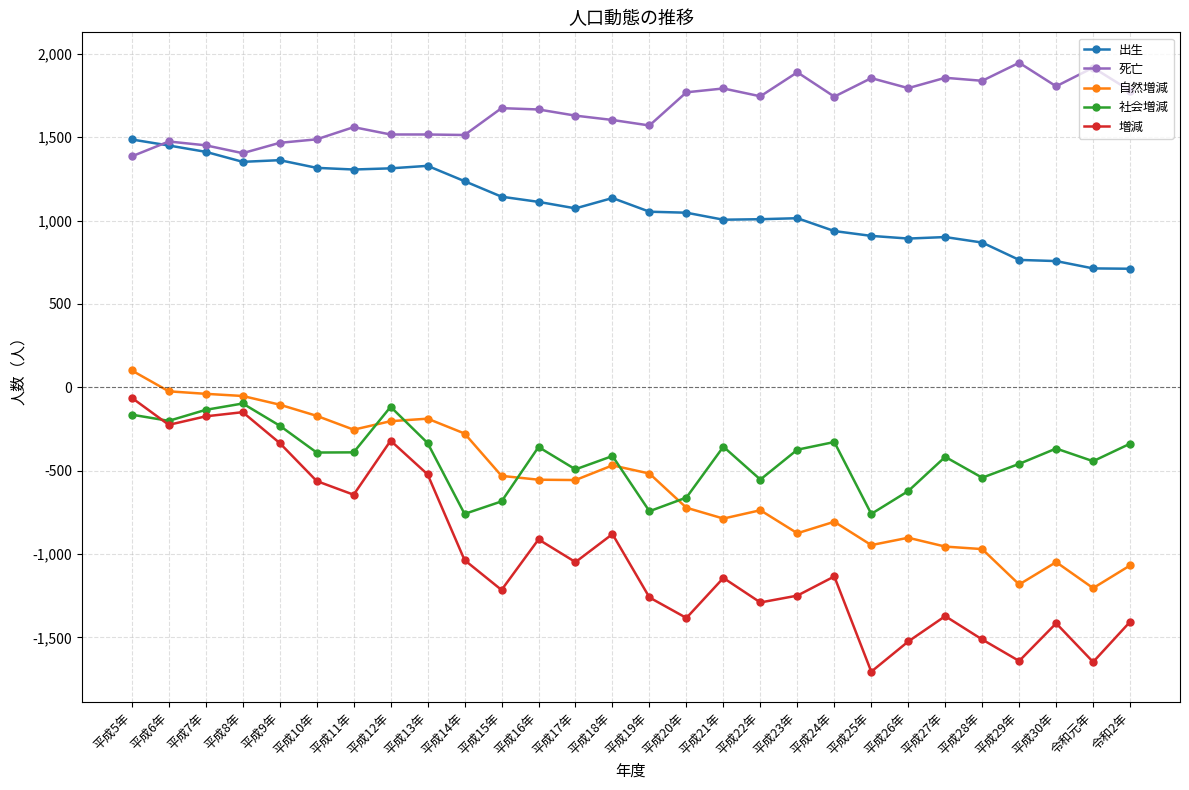

True or false: 出生 and 社会増減 intersect in this chart.

False